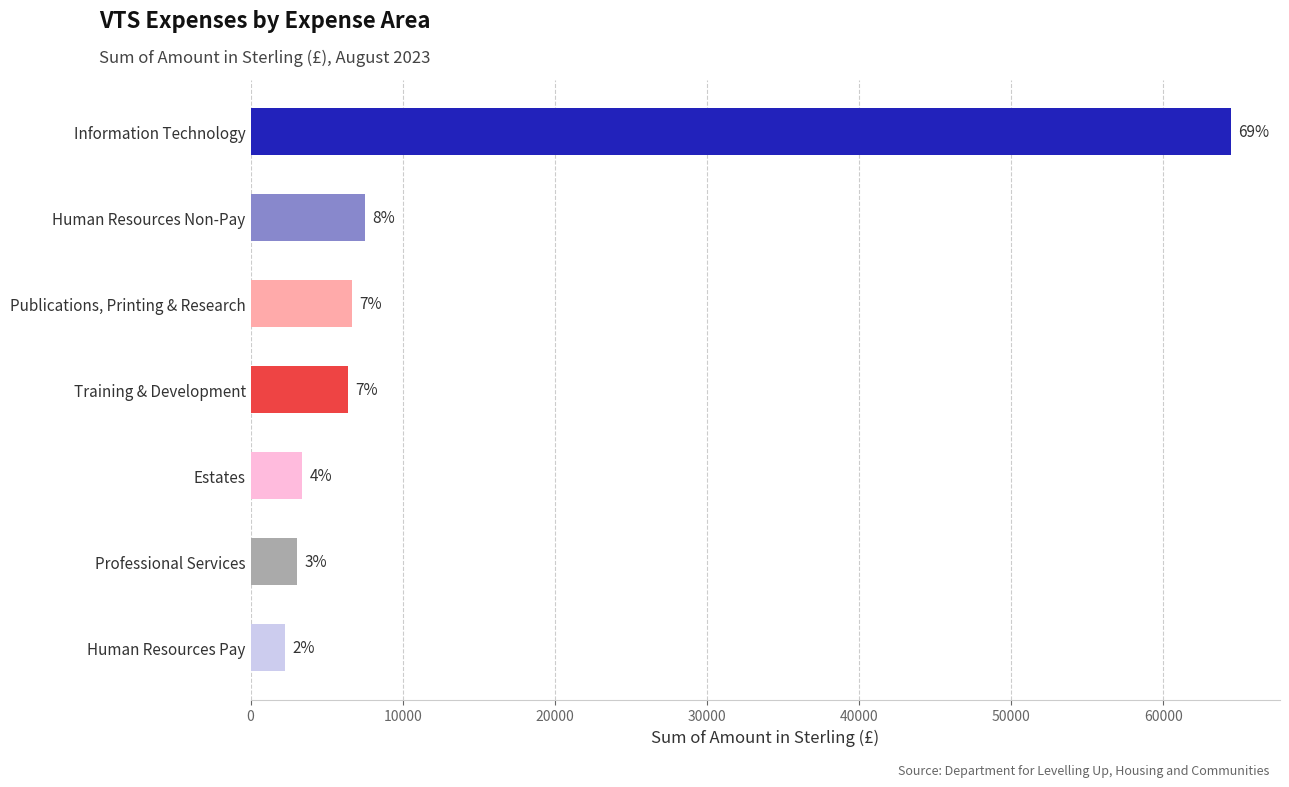

Are the bars horizontal?

Yes